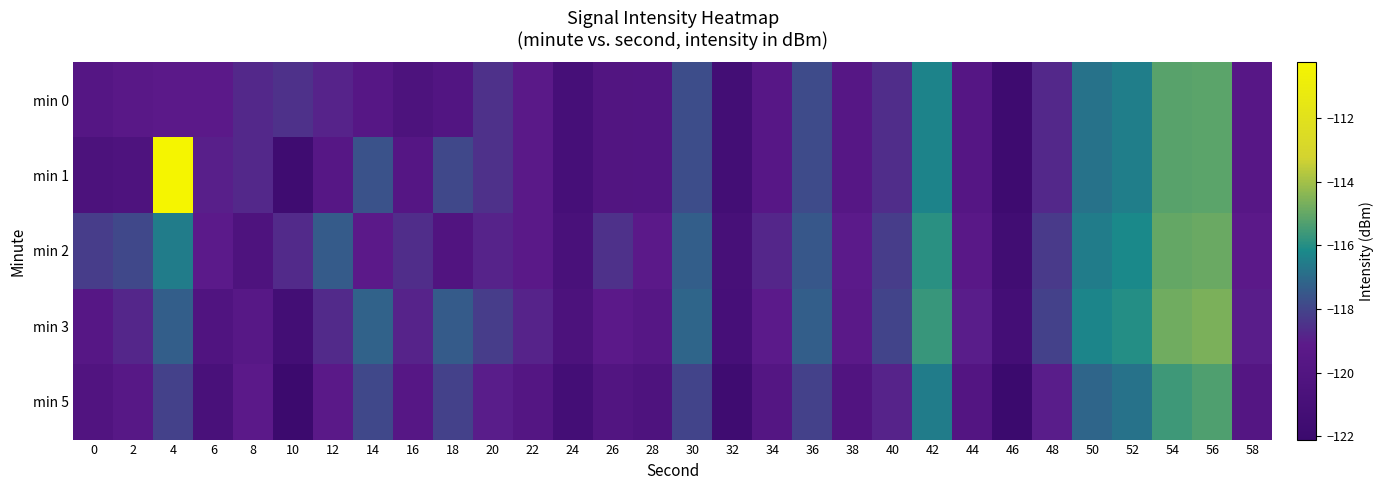

What is the total value across all series at 4?

-581.3